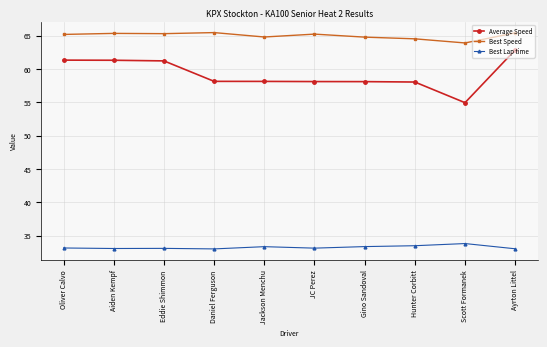

Does the chart display data point markers on the line(s)?

Yes